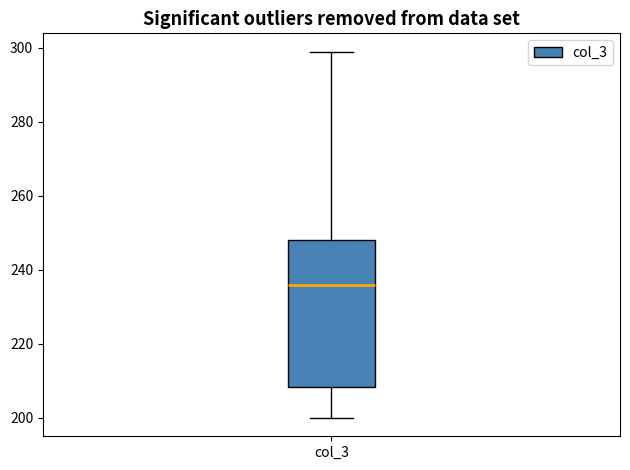

Where does the upper whisker of the box for col_3 end on the y-axis? The values are not printed on the chart, so give them approximately, as read against the axis.

300